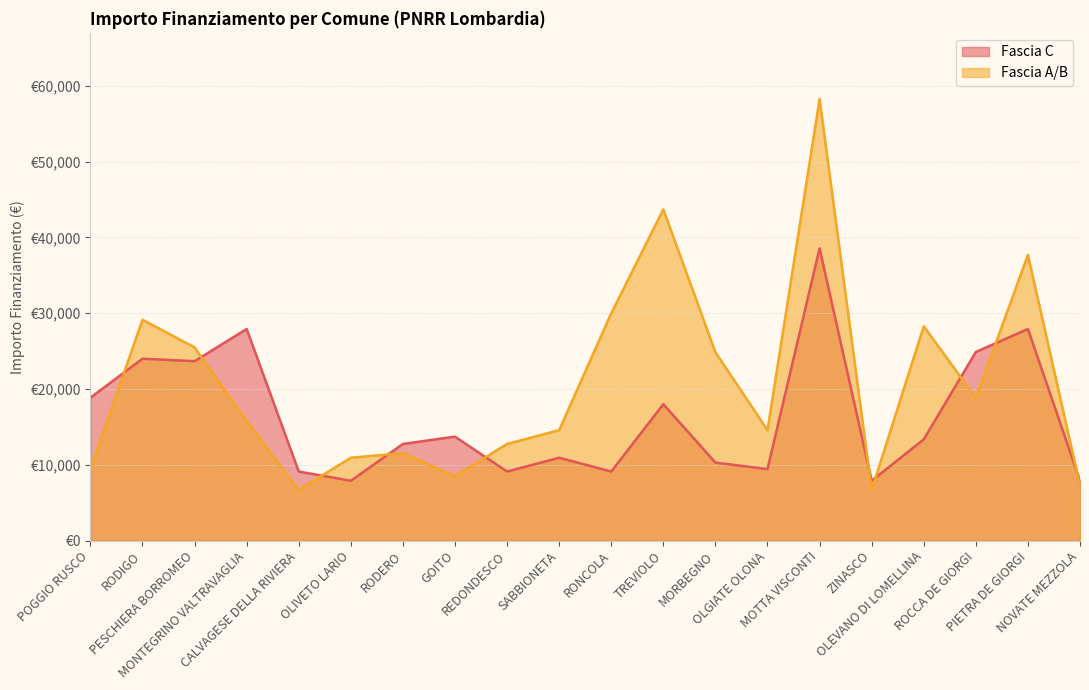

The value of Fascia C at POGGIO RUSCO is 18854. True or false?

True